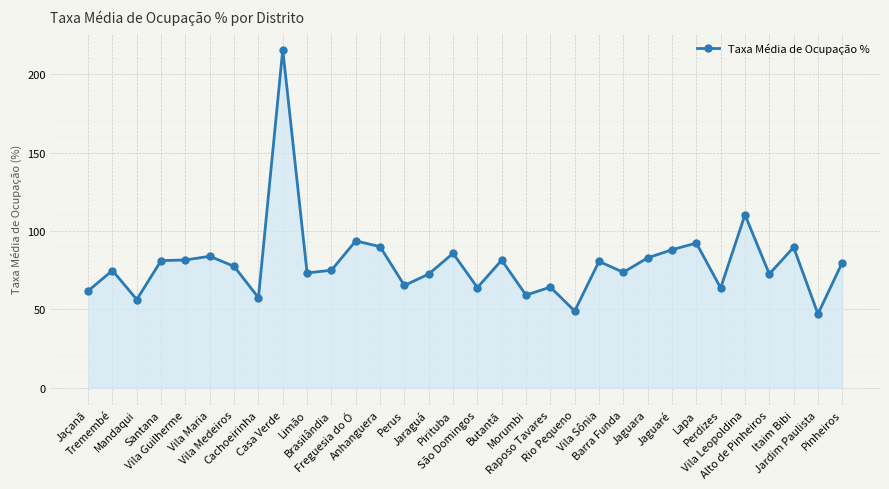

True or false: there are more than 1 points higher than both neighbors.

True